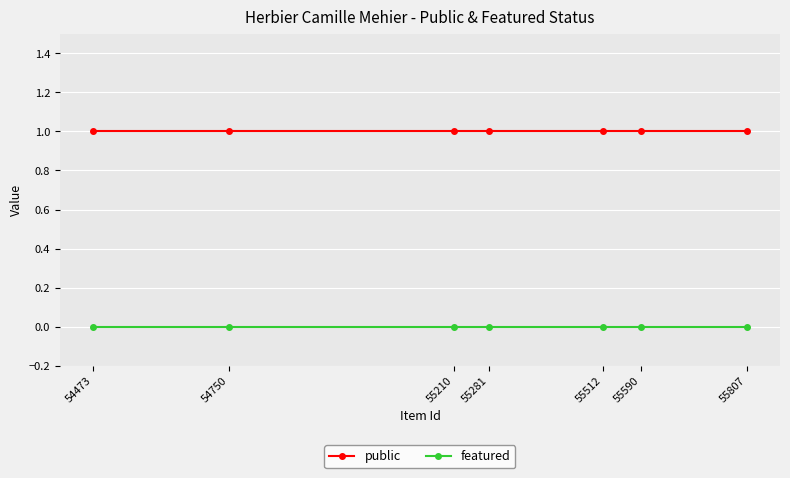

At how many categories does at least one series exceed 0?

7